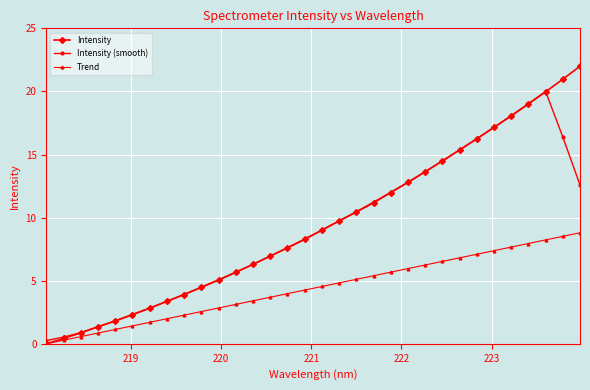

True or false: Trend has more than 0 interior local peaks.

False